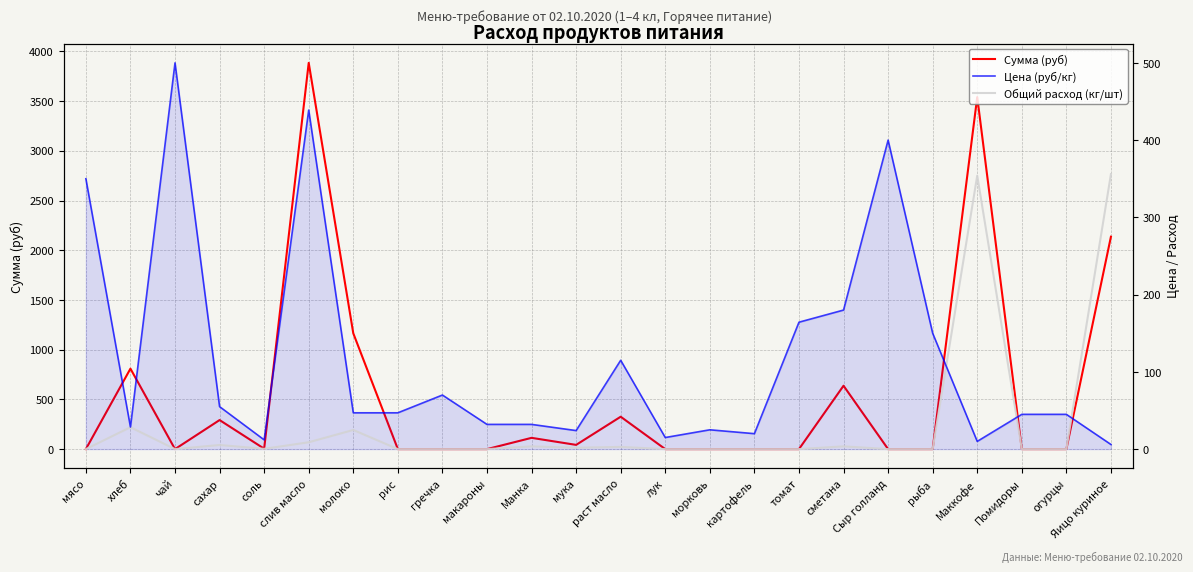

Reading right to left, transcribe all the data shown in this chart.

Сумма (руб): 2136.0	0.0	0.0	3540.0	0.0	0.0	637.2	0.0	0.0	0.0	0.0	325.7	42.5	113.3	0.0	0.0	0.0	1164.7	3884.2	4.2	292.1	0.0	809.1	0.0
Цена (руб/кг): 6.0	45.0	45.0	10.0	150.0	400.0	180.0	164.3	20.0	25.0	15.0	115.0	24.0	32.0	32.0	70.0	47.0	47.0	438.9	12.0	55.0	500.0	28.6	350.0
Общий расход (кг/шт): 356.0	0.0	0.0	354.0	0.0	0.0	3.5	0.0	0.0	0.0	0.0	2.8	1.8	3.5	0.0	0.0	0.0	24.8	8.8	0.4	5.3	0.0	28.3	0.0